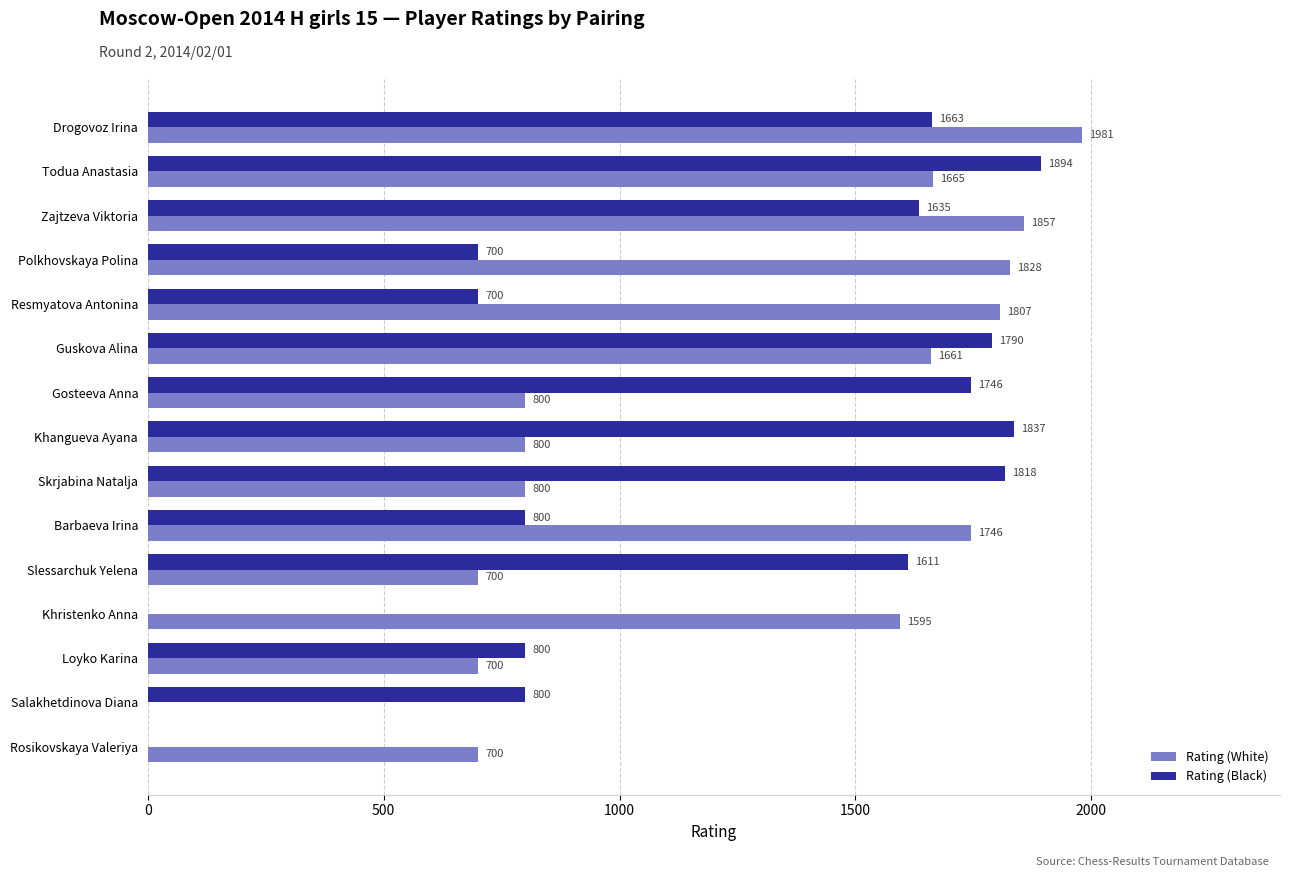

What value does the Rating (White) series have at Loyko Karina, to the nearest 10?

700